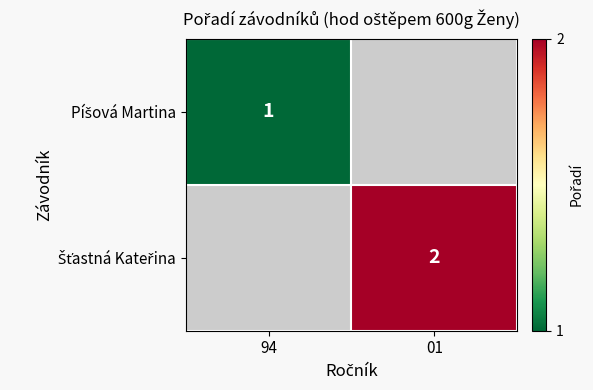

The Píšová Martina series shows 1.4 at 94. True or false?

False